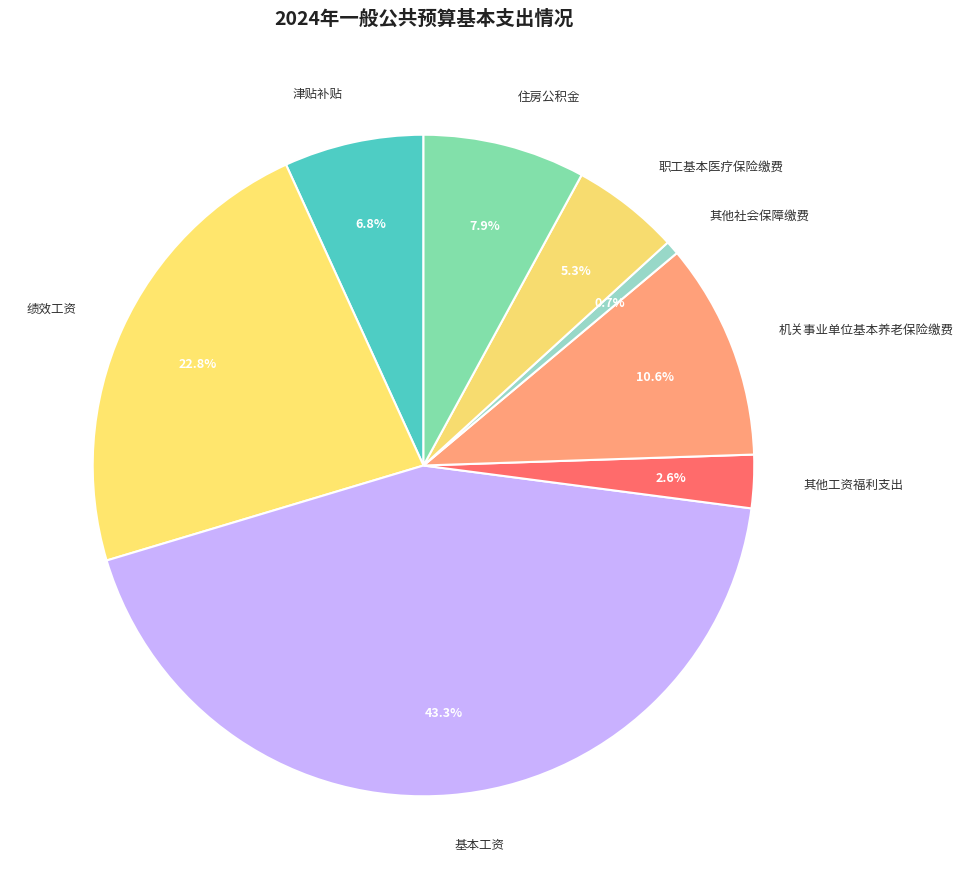

Do 职工基本医疗保险缴费 and 机关事业单位基本养老保险缴费 together represent more than half of the pie?

No